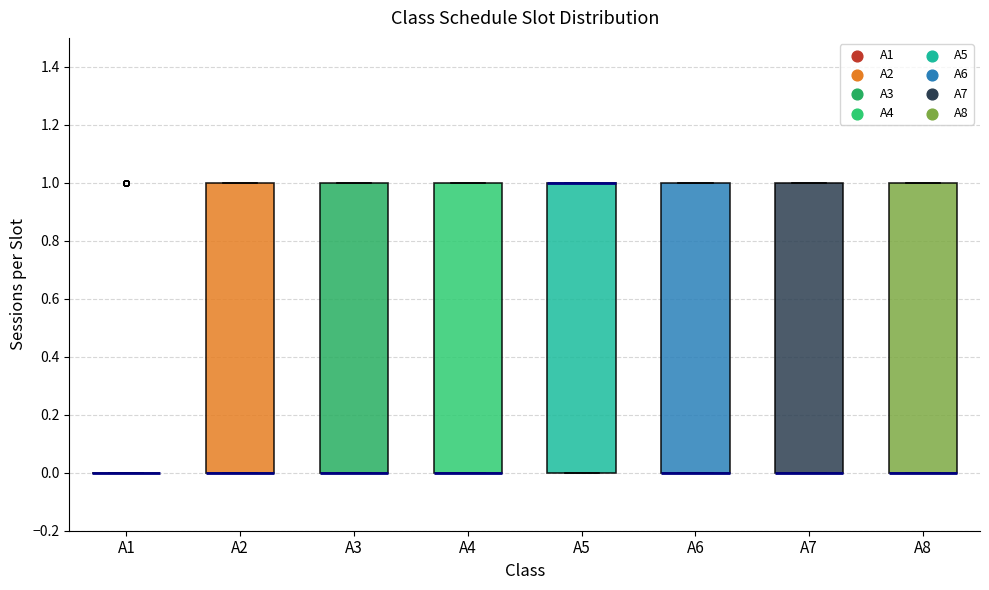

Reading left to right, transcribe this box plot: for each box, give where its median line is, the range the box spans, and where its two whiskers end, as read against the y-axis. The values are not printed on the chart, so give them approximately, as read against the axis.

A1: box collapsed to a line at 0, whiskers 0 to 0
A2: median 0 (drawn on the box's lower edge), box 0 to 1, whiskers 0 to 1
A3: median 0 (drawn on the box's lower edge), box 0 to 1, whiskers 0 to 1
A4: median 0 (drawn on the box's lower edge), box 0 to 1, whiskers 0 to 1
A5: median 1 (drawn on the box's upper edge), box 0 to 1, whiskers 0 to 1
A6: median 0 (drawn on the box's lower edge), box 0 to 1, whiskers 0 to 1
A7: median 0 (drawn on the box's lower edge), box 0 to 1, whiskers 0 to 1
A8: median 0 (drawn on the box's lower edge), box 0 to 1, whiskers 0 to 1